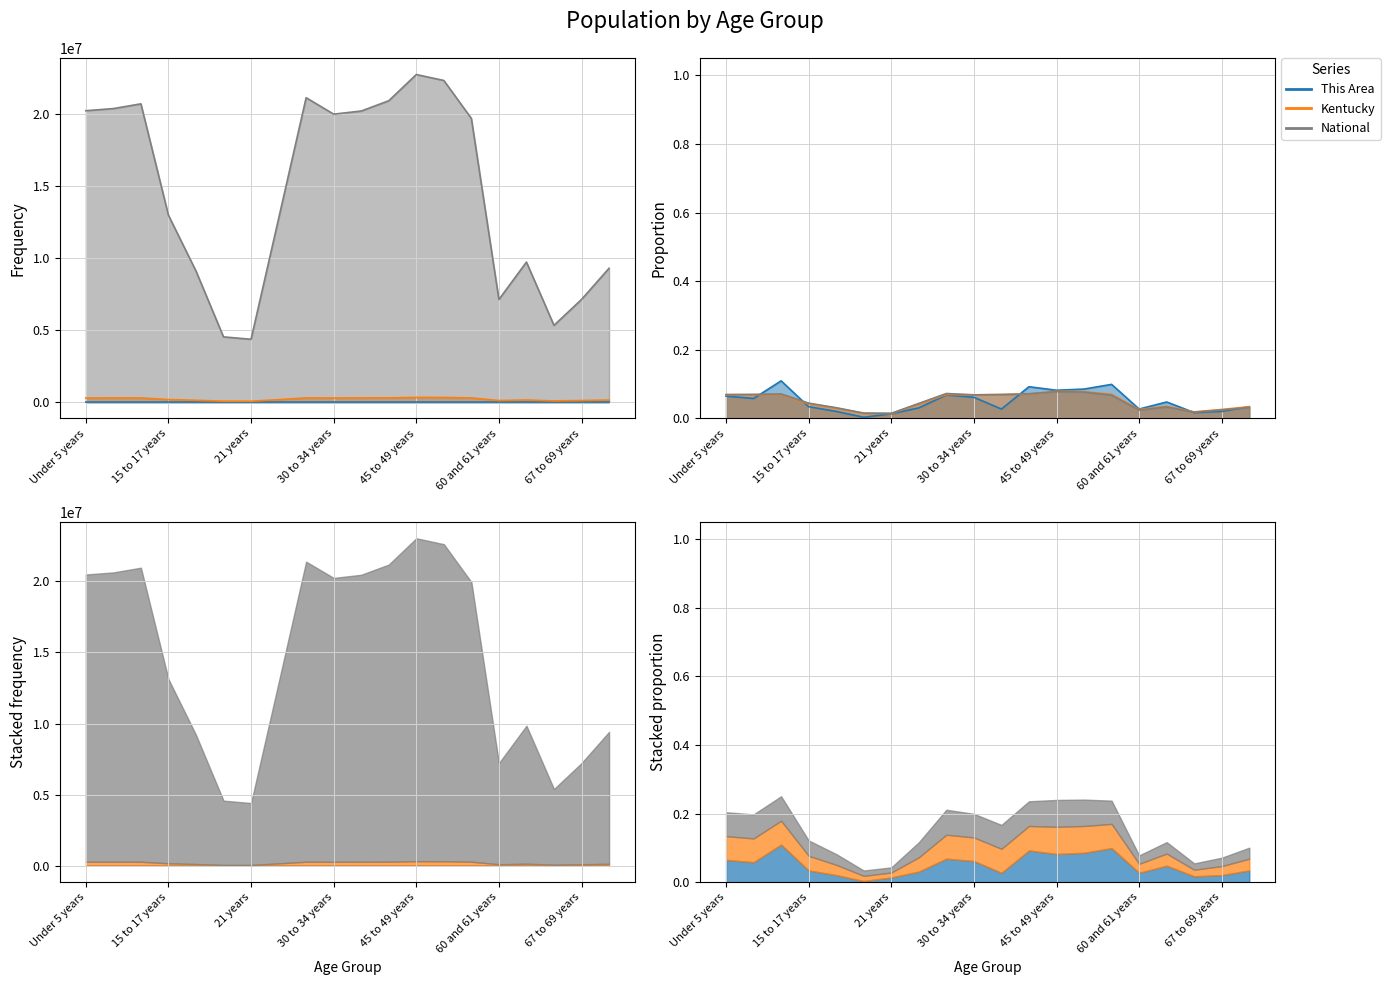

True or false: This Area and Kentucky cross at least once.

False